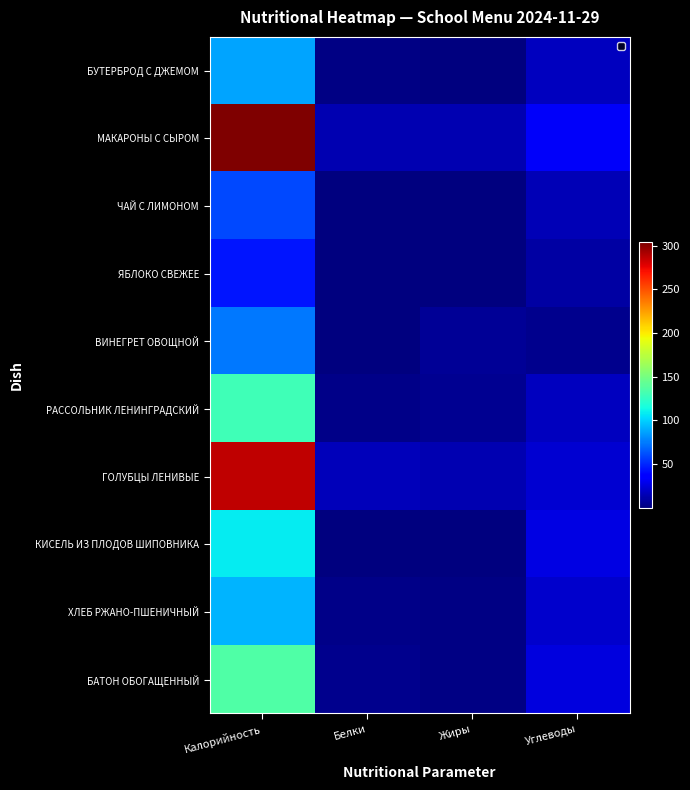

Which series has the largest total across all categories?

МАКАРОНЫ С СЫРОМ